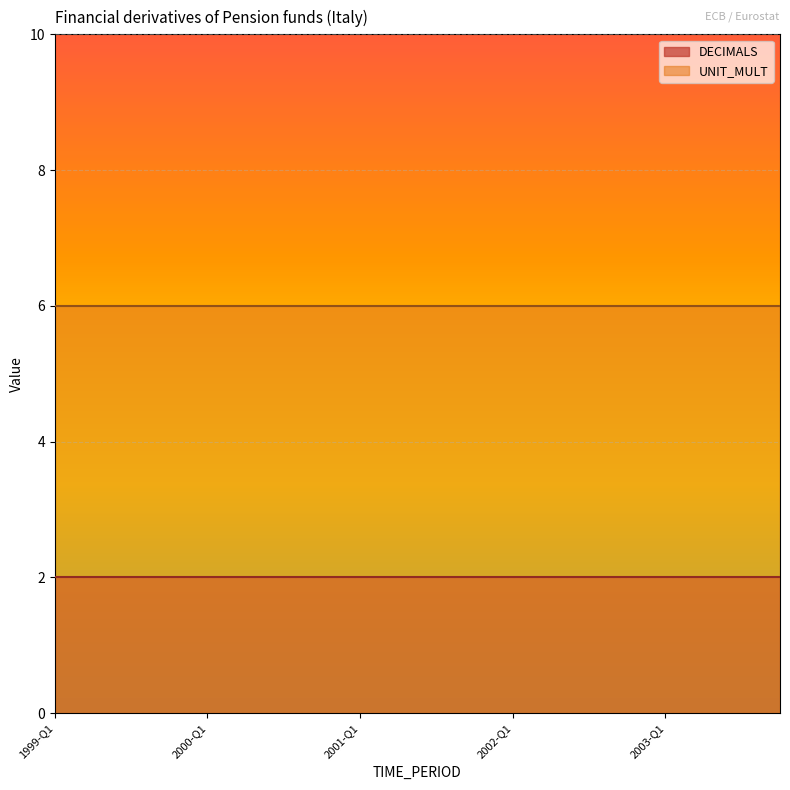

True or false: UNIT_MULT has more than 1 points higher than both neighbors.

False